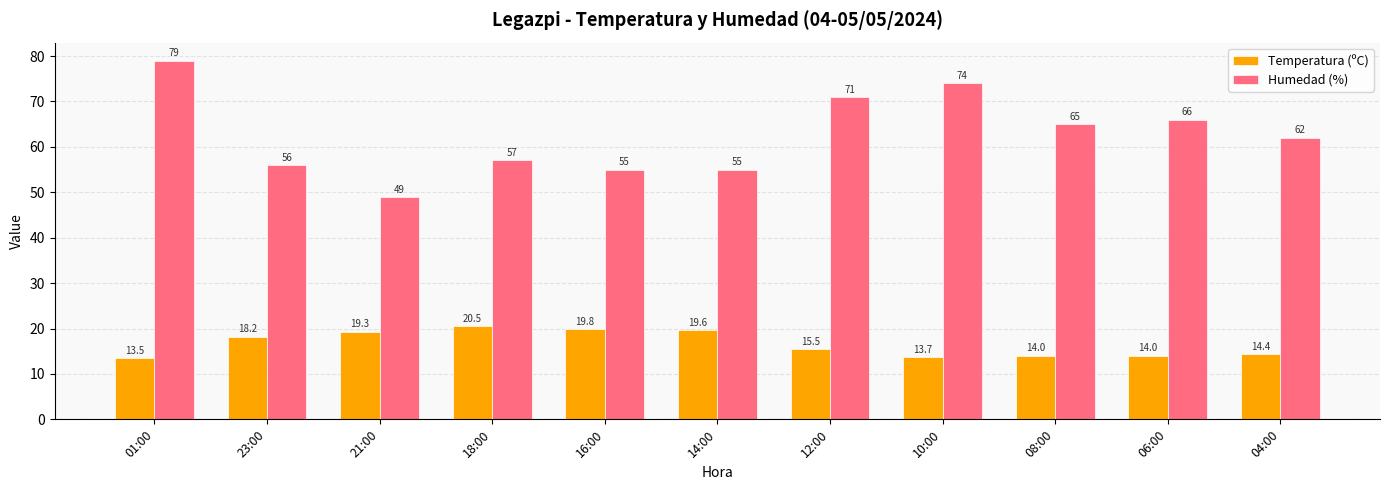

How many categories are shown in the chart?

11